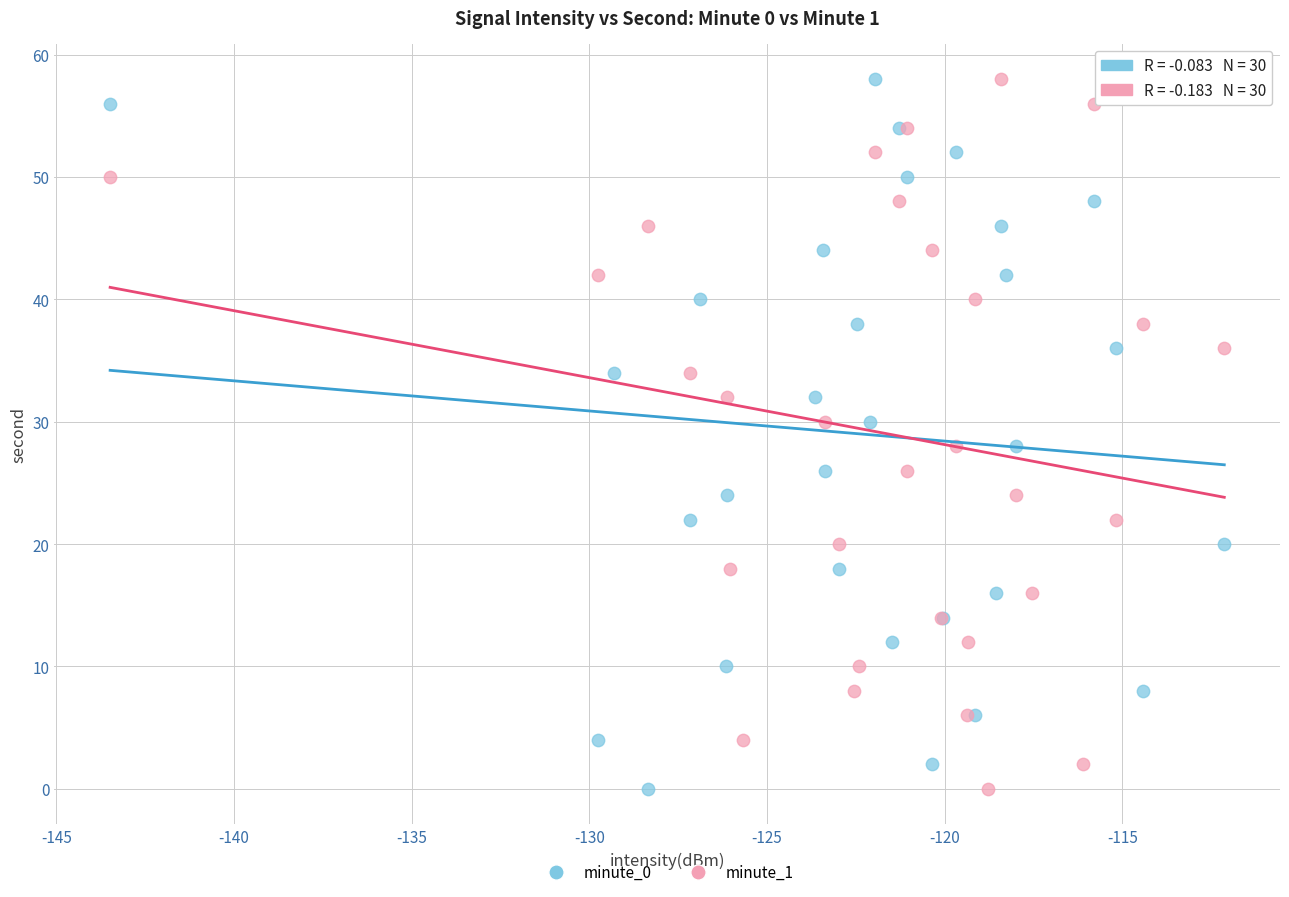

What are all the series names shown in the legend?

minute_0, minute_1